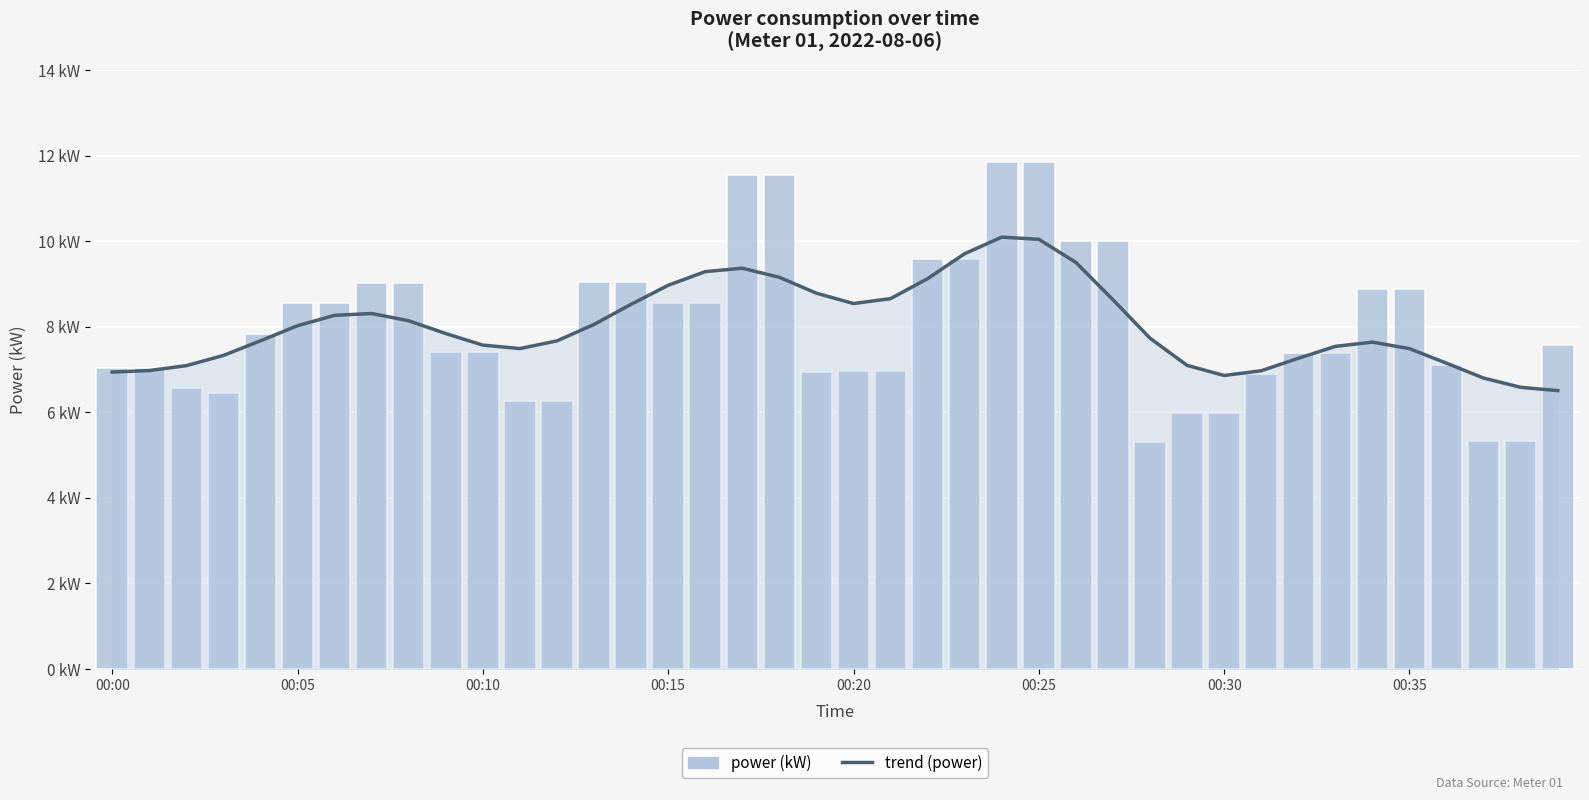

What position from the left is 00:10?

11